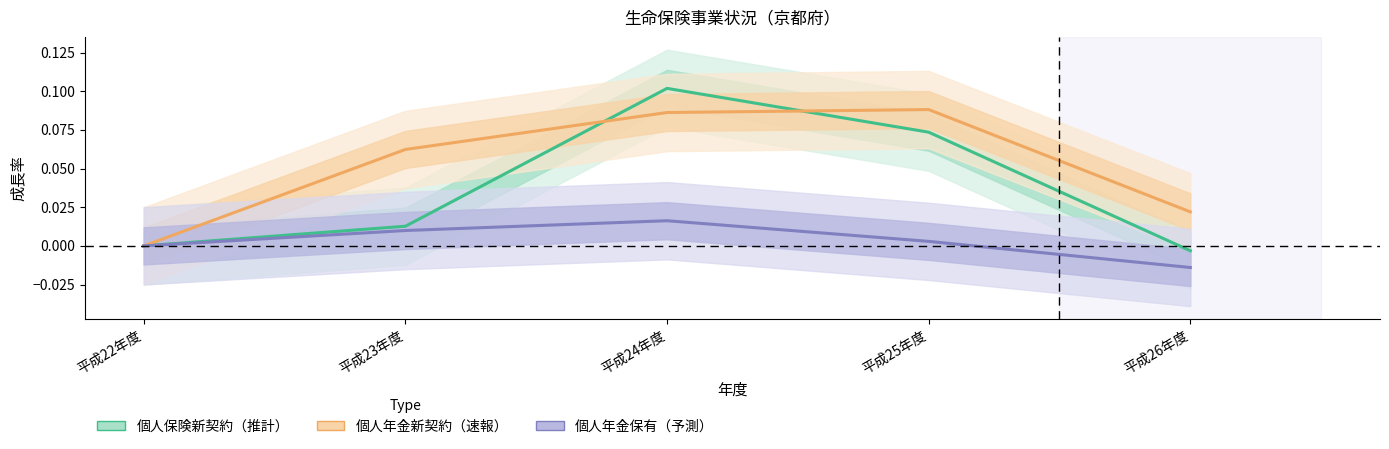

Reading right to left, transcribe all the data shown in this chart.

個人保険新契約（推計）: 平成26年度=-0.0	平成25年度=0.1	平成24年度=0.1	平成23年度=0.0	平成22年度=0.0
個人年金新契約（速報）: 平成26年度=0.0	平成25年度=0.1	平成24年度=0.1	平成23年度=0.1	平成22年度=0.0
個人年金保有（予測）: 平成26年度=-0.0	平成25年度=0.0	平成24年度=0.0	平成23年度=0.0	平成22年度=0.0